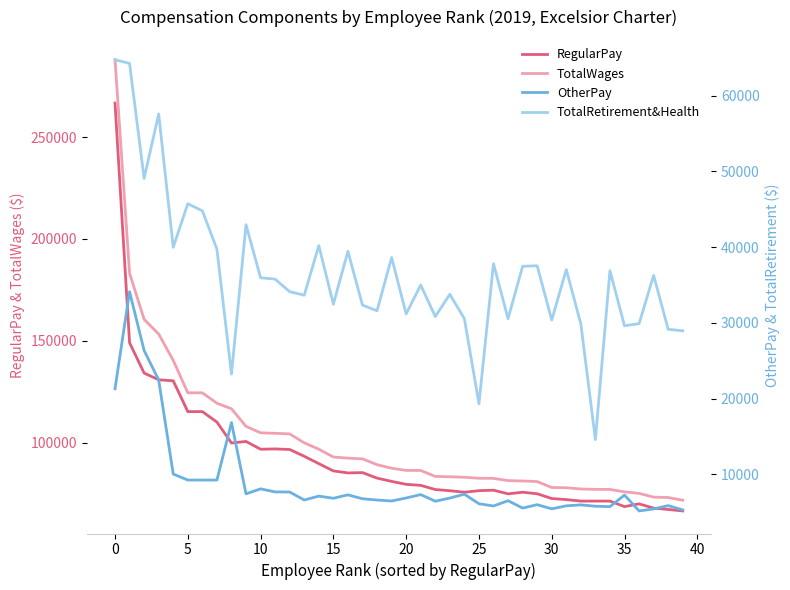

Reading left to right, what are all the values shown in this chart?

RegularPay: 266676	149083	134216	130916	130414	115313	115298	110185	99886	100666	96845	96996	96717	93393	89769	86217	85217	85381	82683	81079	79614	79128	77085	76488	75754	76515	76755	74962	75747	75012	72660	72130	71408	71408	71408	68694	70052	67940	67307	66573
TotalWages: 287960	183200	160559	153359	140430	124537	124522	119409	116707	108068	104906	104653	104359	99981	96871	93034	92484	92132	89268	87537	86467	86433	83511	83332	83110	82606	82552	81457	81267	80982	78081	77946	77350	77171	77121	75936	75194	73351	73152	71851
OtherPay: 21284	34117	26343	22443	10016	9224	9224	9224	16821	7402	8061	7657	7642	6588	7102	6817	7267	6751	6585	6458	6853	7305	6426	6844	7356	6091	5797	6495	5520	5970	5421	5816	5942	5763	5713	7242	5142	5411	5845	5278
TotalRetirement&Health: 64776	64274	49092	57601	39991	45743	44801	39735	23230	42963	35955	35778	34114	33650	40205	32464	39450	32338	31592	38631	31183	34998	30825	33770	30554	19299	37818	30543	37475	37539	30373	37034	29853	14570	36893	29611	29894	36268	29148	28944